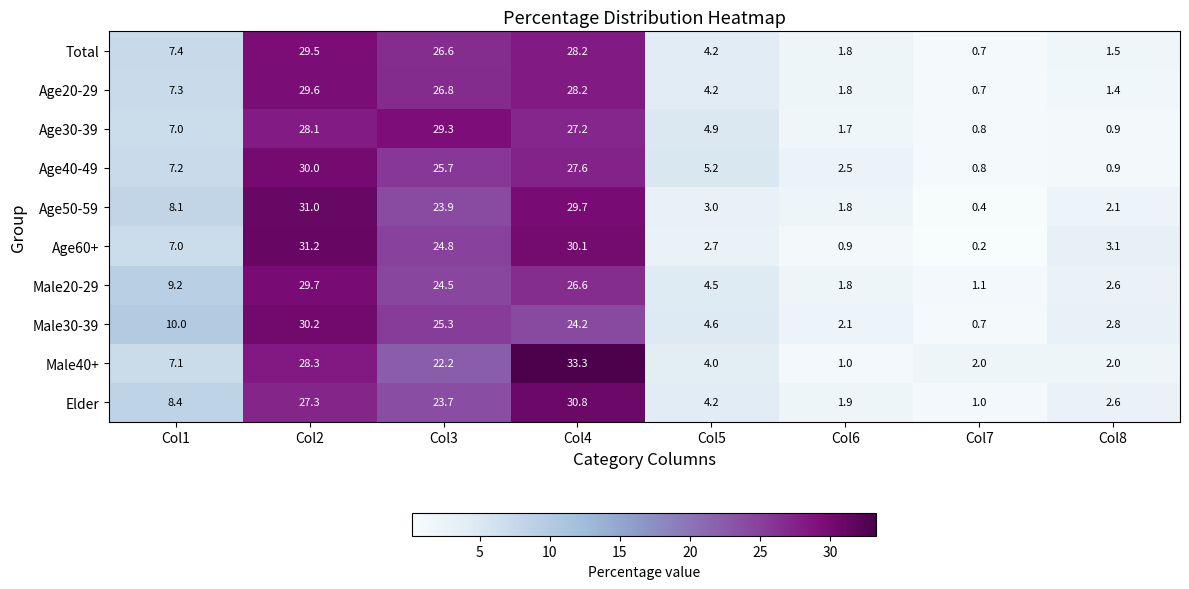

What is the sum of all Age20-29 values?

100.0